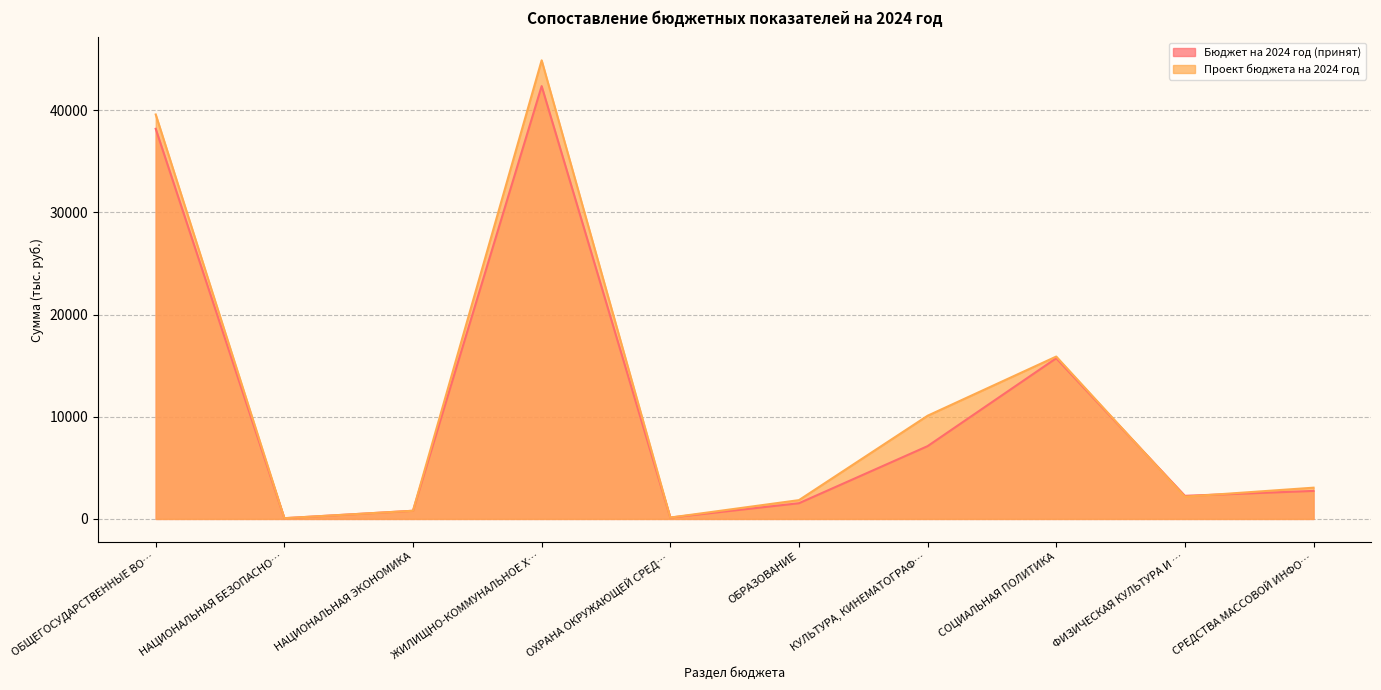

What position from the left is СРЕДСТВА МАССОВОЙ ИНФО…?

10